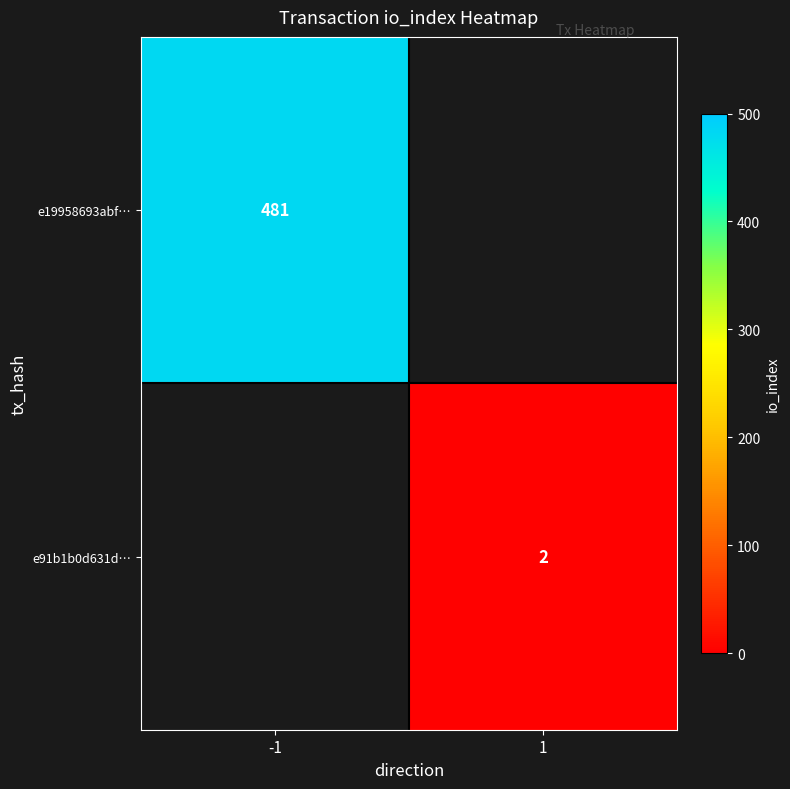

The value of e19958693abf… at -1 is 481. True or false?

True